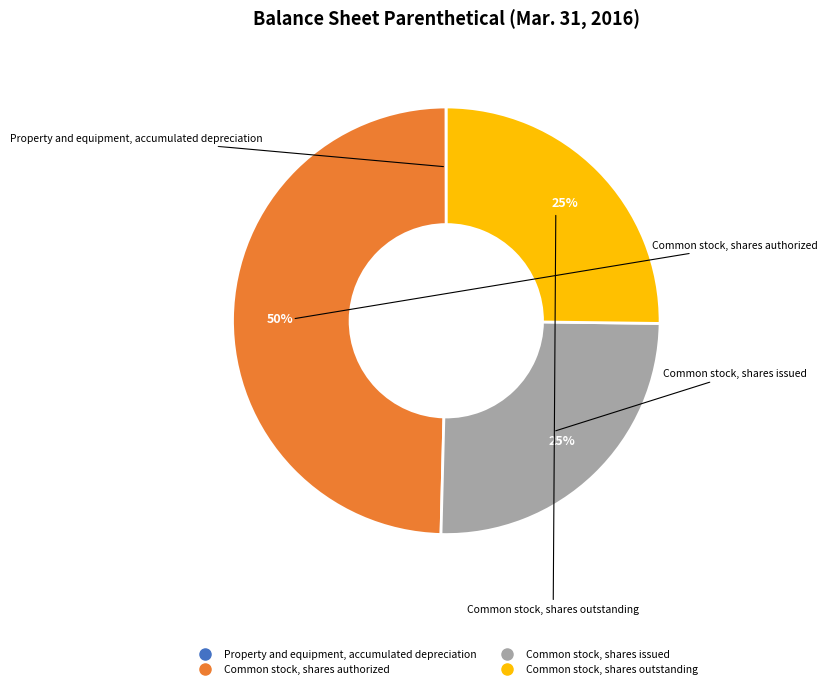

What is the ratio of the value at Common stock, shares outstanding to the value at Common stock, shares issued?

1.0